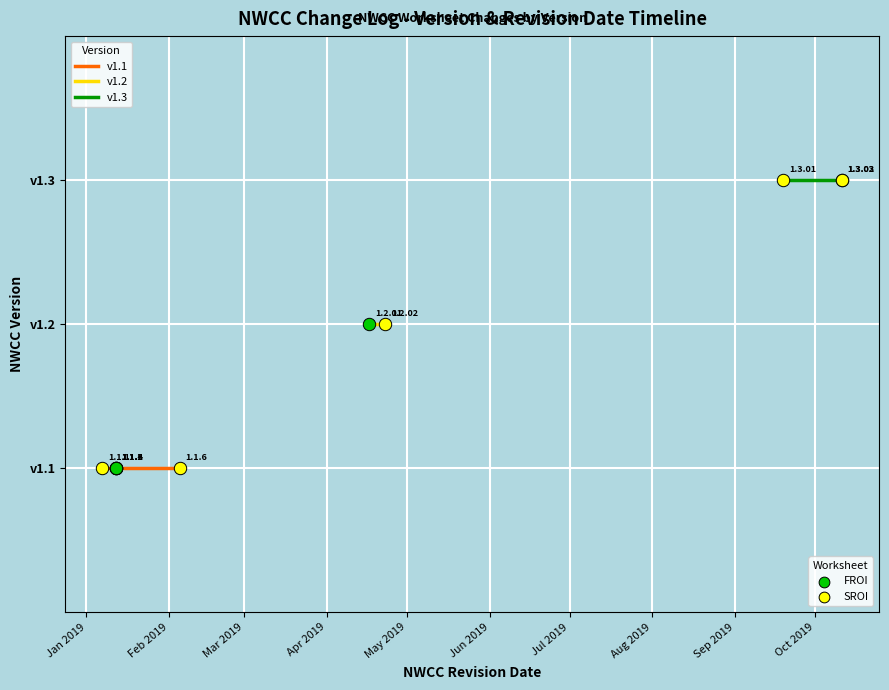

What is the ratio of the value at 2019-01-12 to the value at 2019-02-05?

1.0